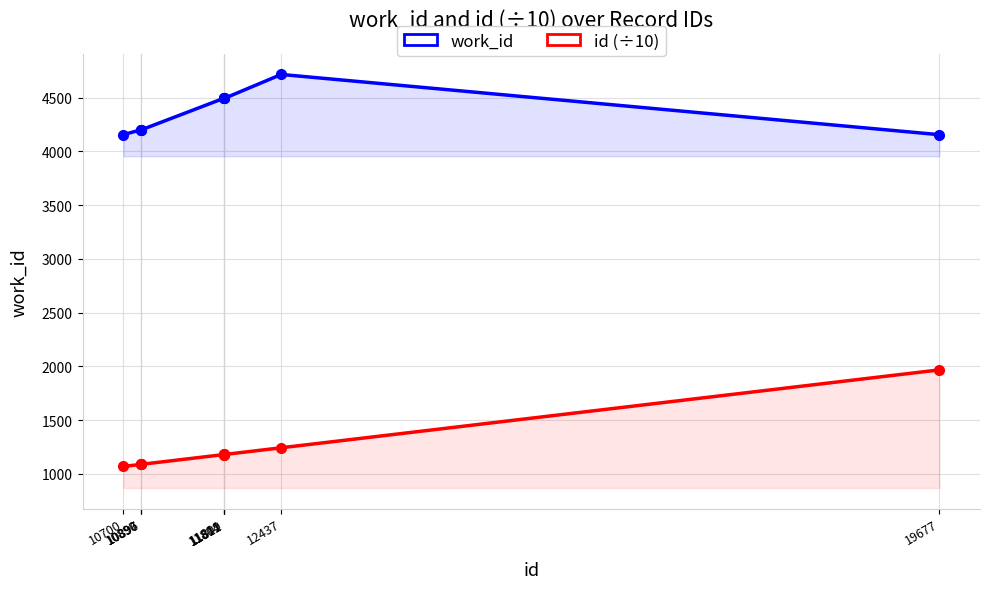

Reading left to right, list all the values displayed in this chart.

work_id: 10700=4155.0	10890=4200.0	10896=4200.0	10897=4200.0	11804=4493.0	11809=4493.0	11811=4493.0	11812=4493.0	12437=4715.0	19677=4155.0
id (÷10): 10700=1070.0	10890=1089.0	10896=1089.6	10897=1089.7	11804=1180.4	11809=1180.9	11811=1181.1	11812=1181.2	12437=1243.7	19677=1967.7